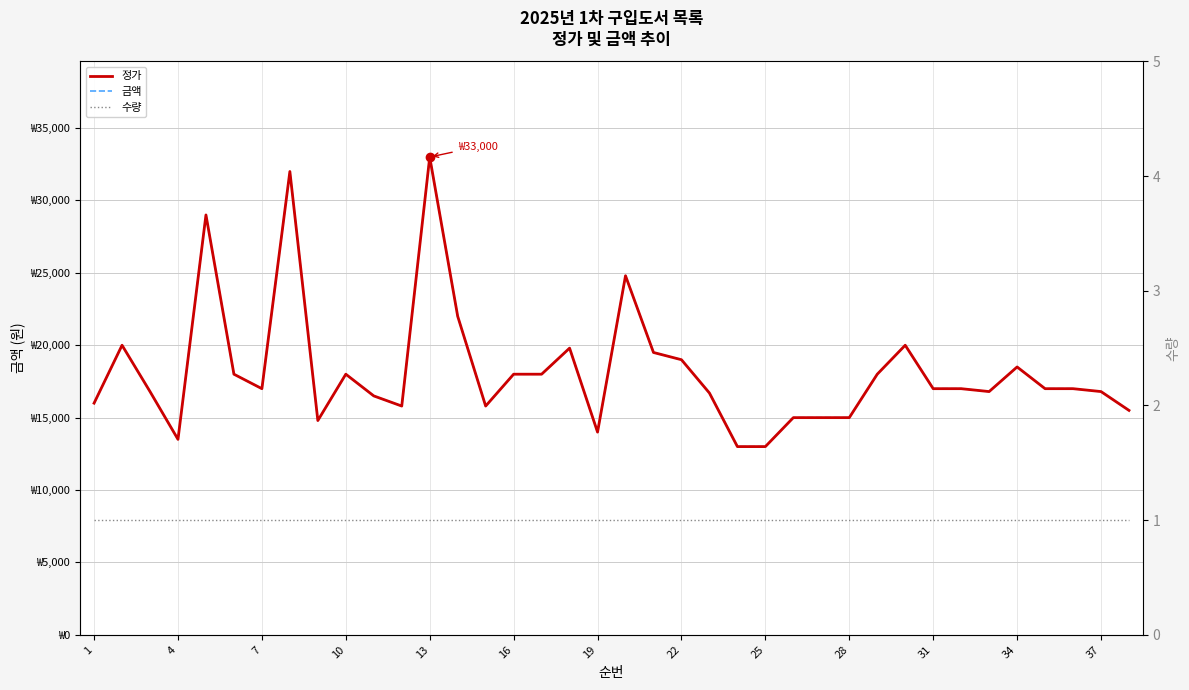

True or false: 금액 and 수량 intersect in this chart.

False